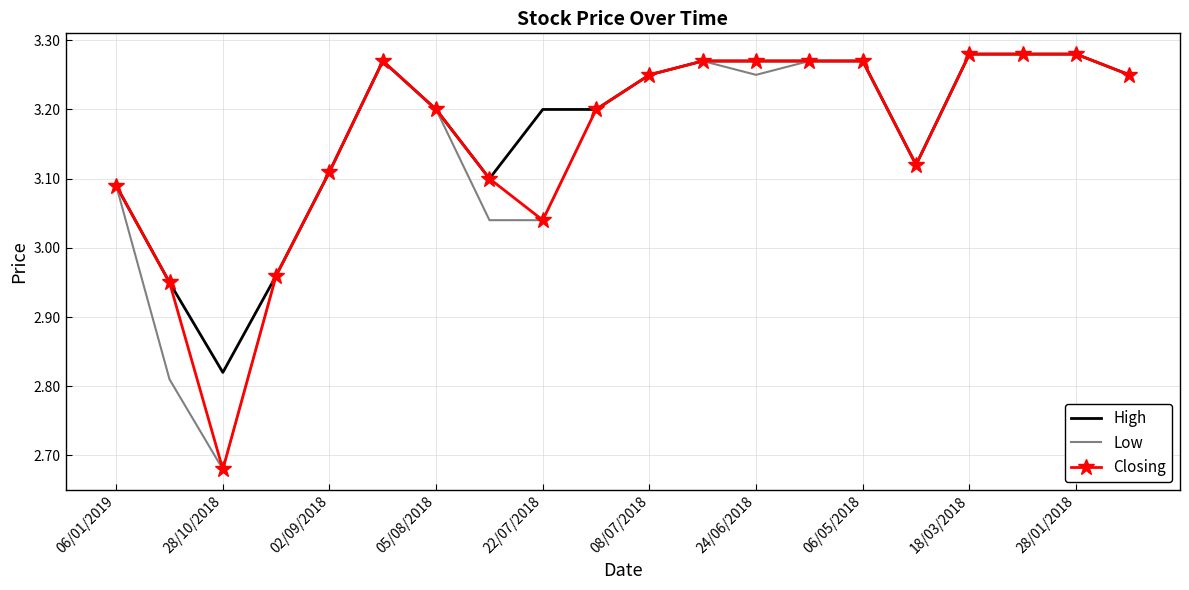

How many series are shown in this chart?

3